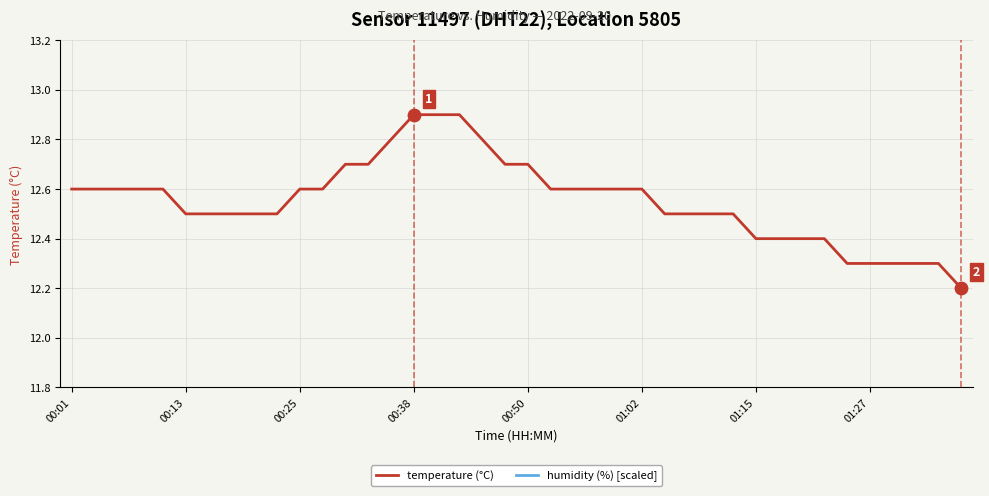

Which series has the largest total across all categories?

humidity (%) [scaled]